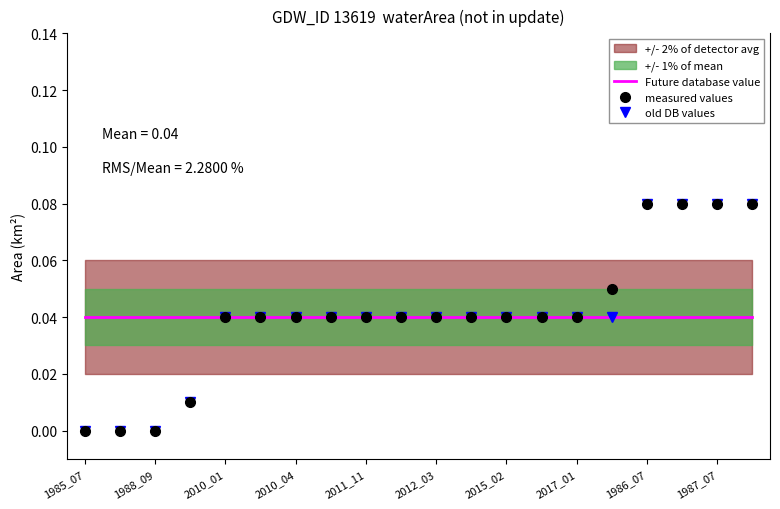

True or false: measured values has a value of 0.0 at 1987_07.

False